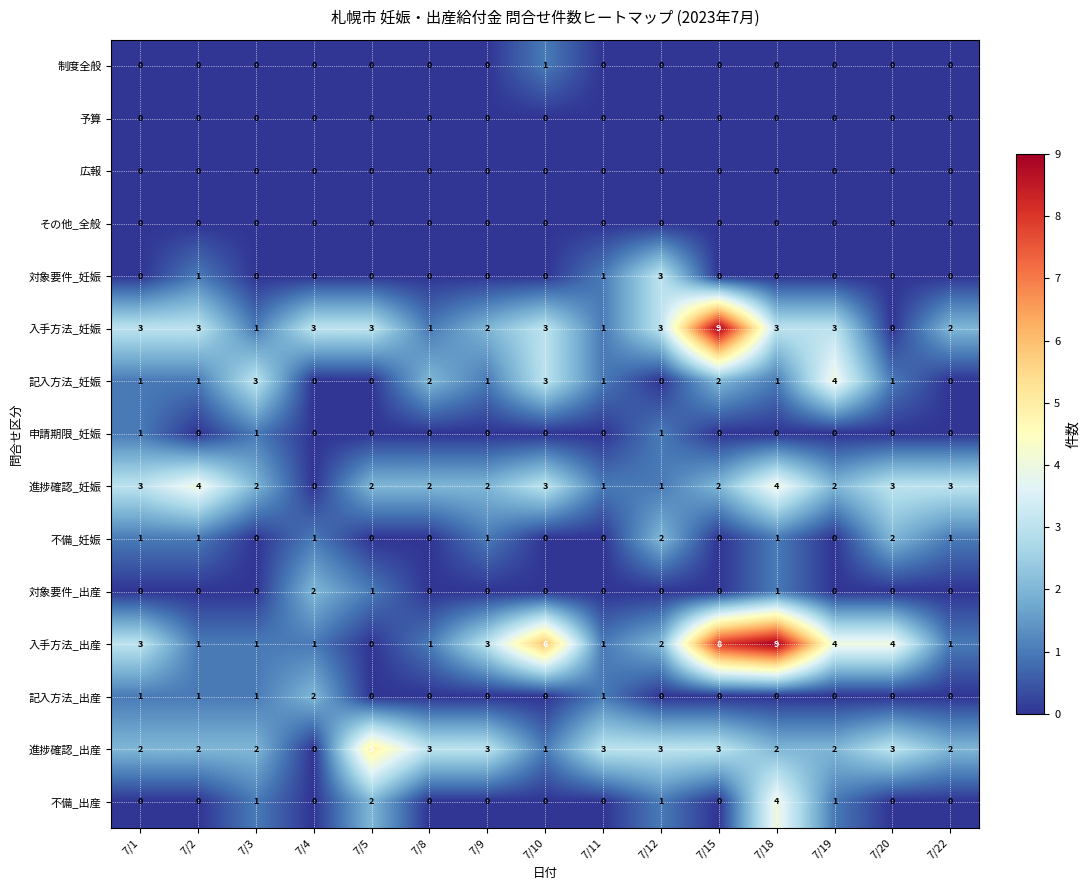

At which label does 入手方法_出産 reach its minimum?

7/5